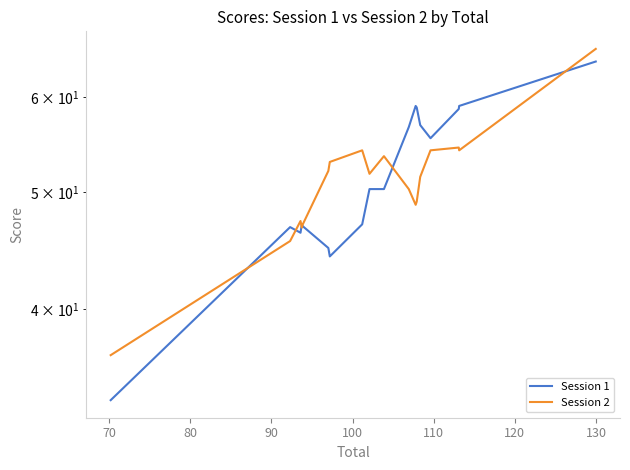

What is the difference between the maximum and second lowest values in the Session 2 series?

20.2